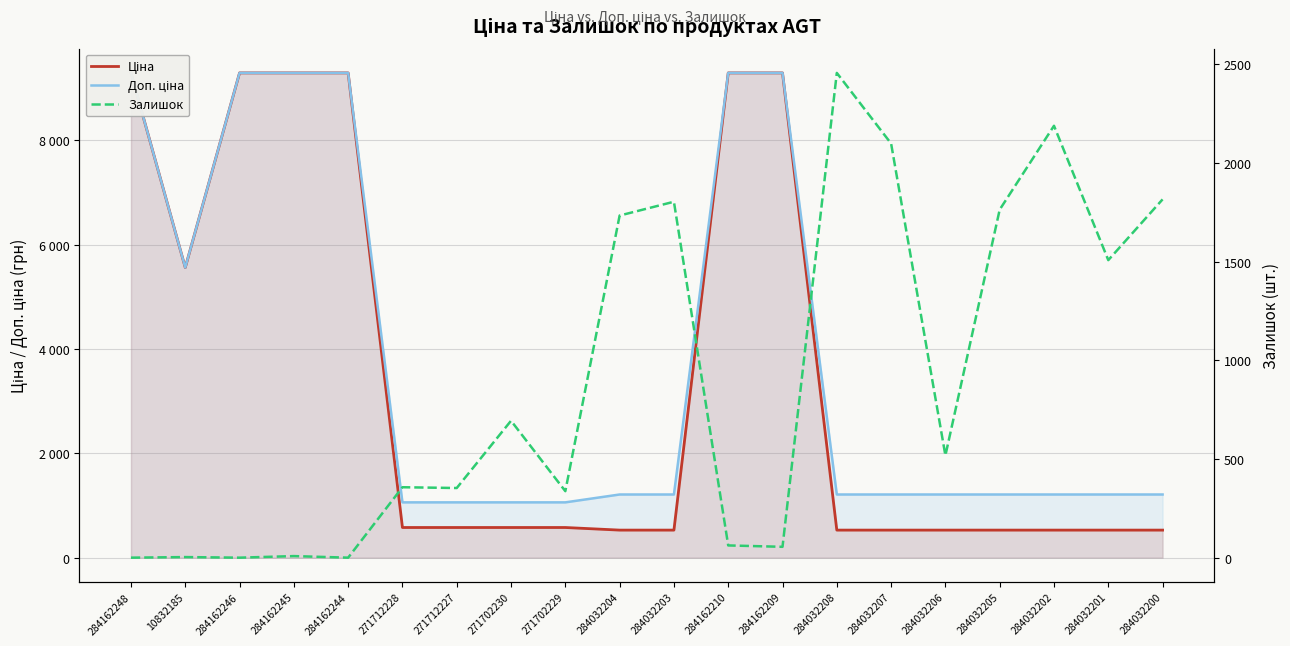

The value of Залишок at 284162245 is 8.0. True or false?

True